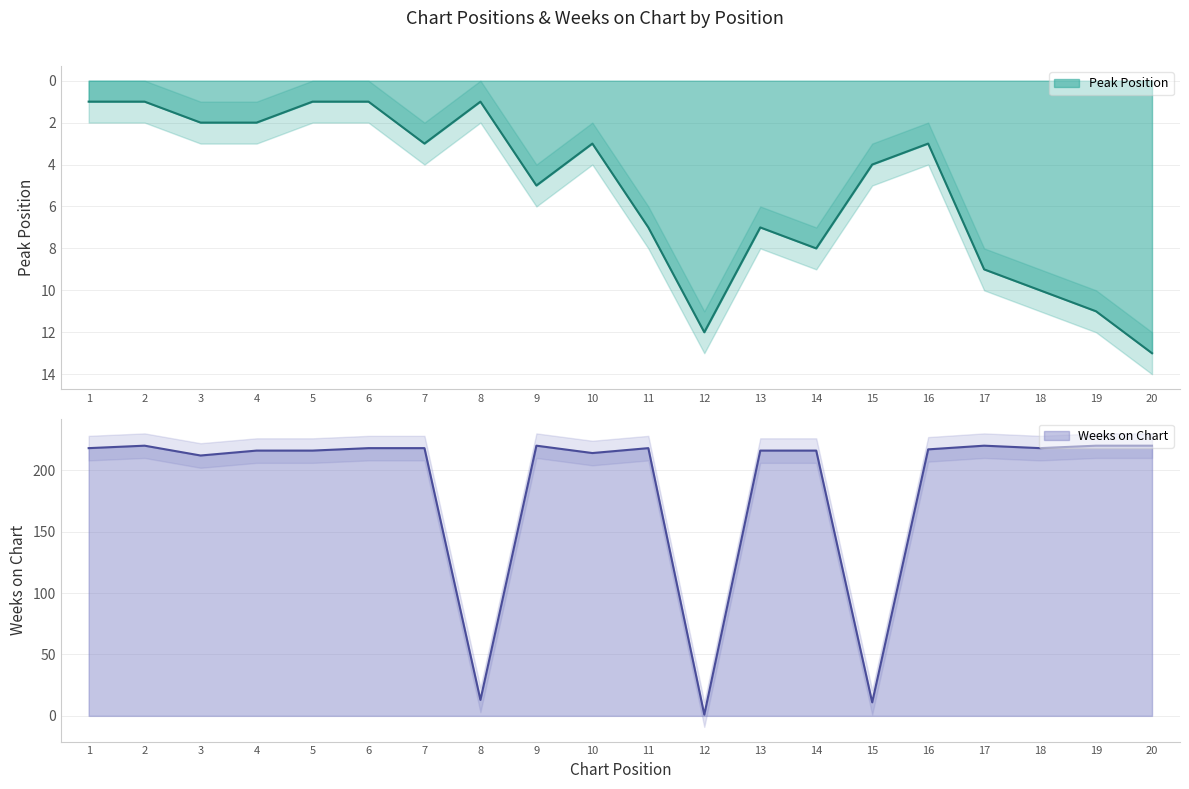

Reading right to left, list all the values displayed in this chart.

Peak Position: 13	11	10	9	3	4	8	7	12	7	3	5	1	3	1	1	2	2	1	1
Weeks on Chart: 220	220	218	220	217	11	216	216	1	218	214	220	13	218	218	216	216	212	220	218